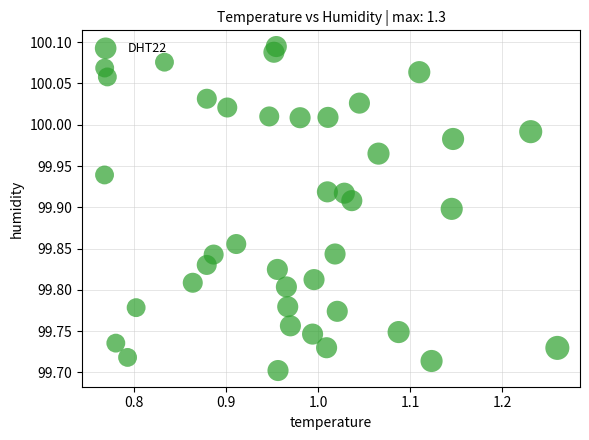

What is the range of Y values (max minus min)?

0.4